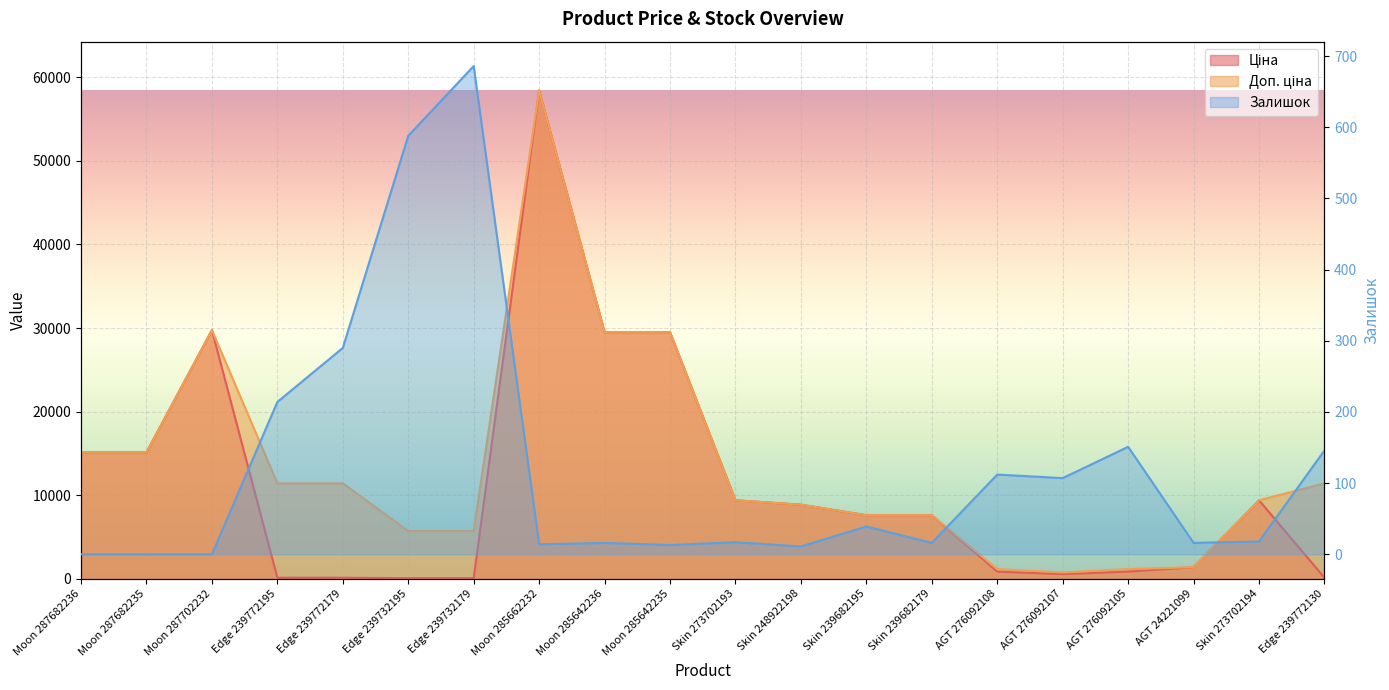

What is the value of the Залишок point at the 18th from the left?

16.0